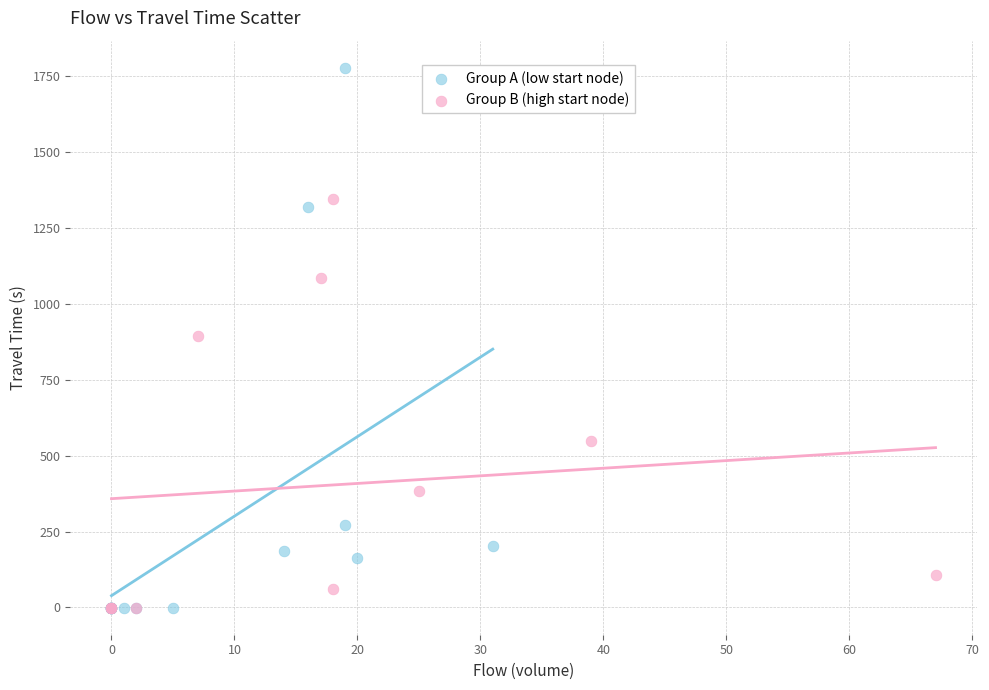

Which series contains the highest Y value?

Group A (low start node)